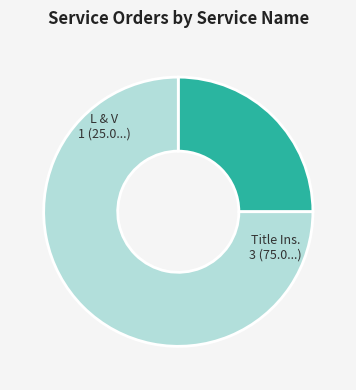

Is the sum of Title Ins. and L & V greater than half?

Yes